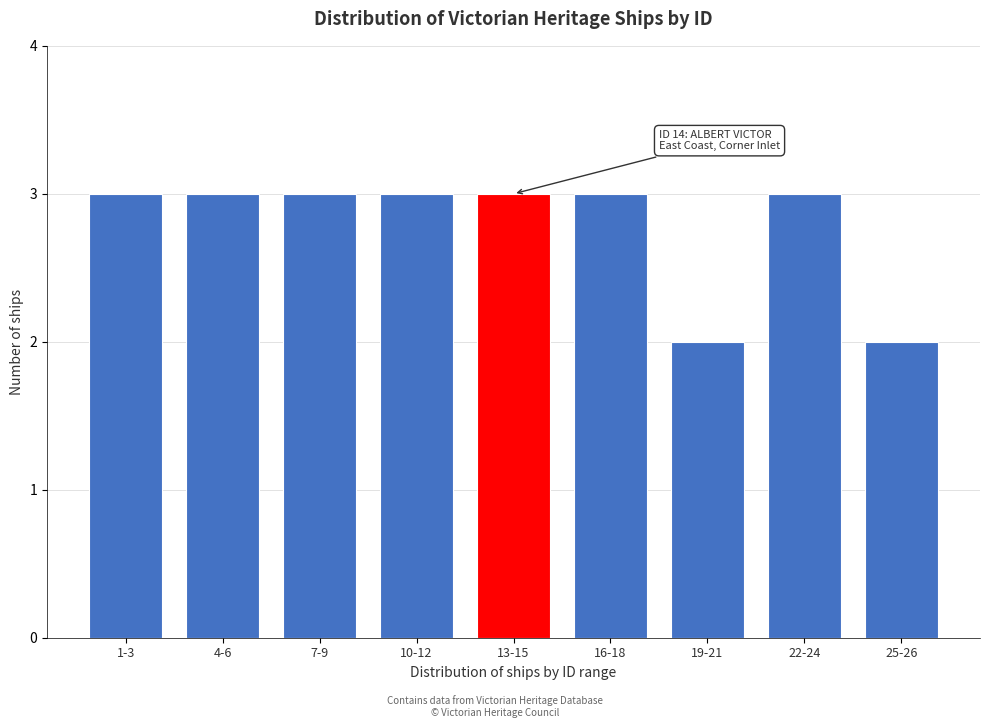

Reading left to right, list all the values displayed in this chart.

1-3=3	4-6=3	7-9=3	10-12=3	13-15=3	16-18=3	19-21=2	22-24=3	25-26=2